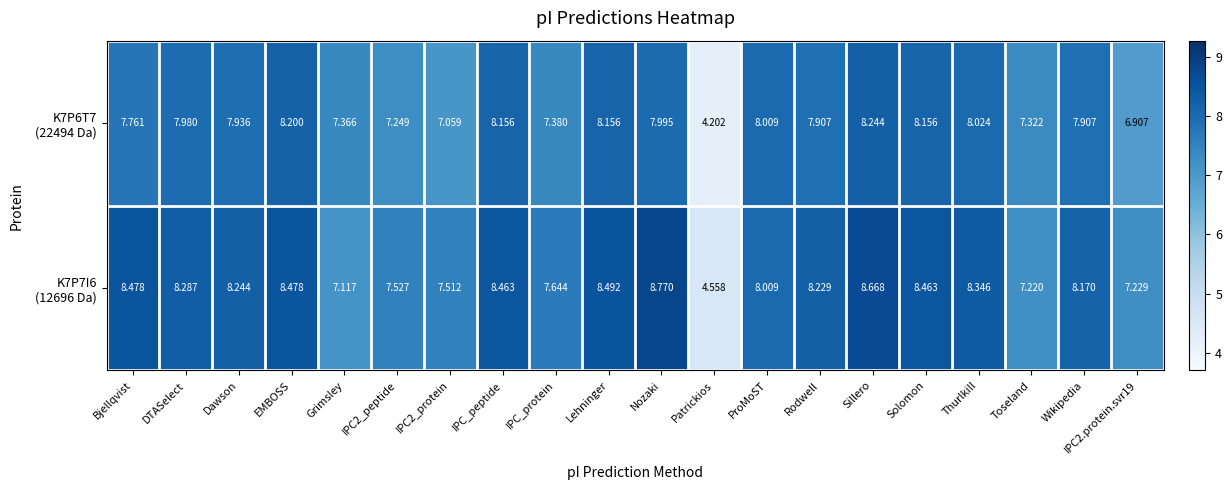

Which category has the highest value across all series?

Nozaki